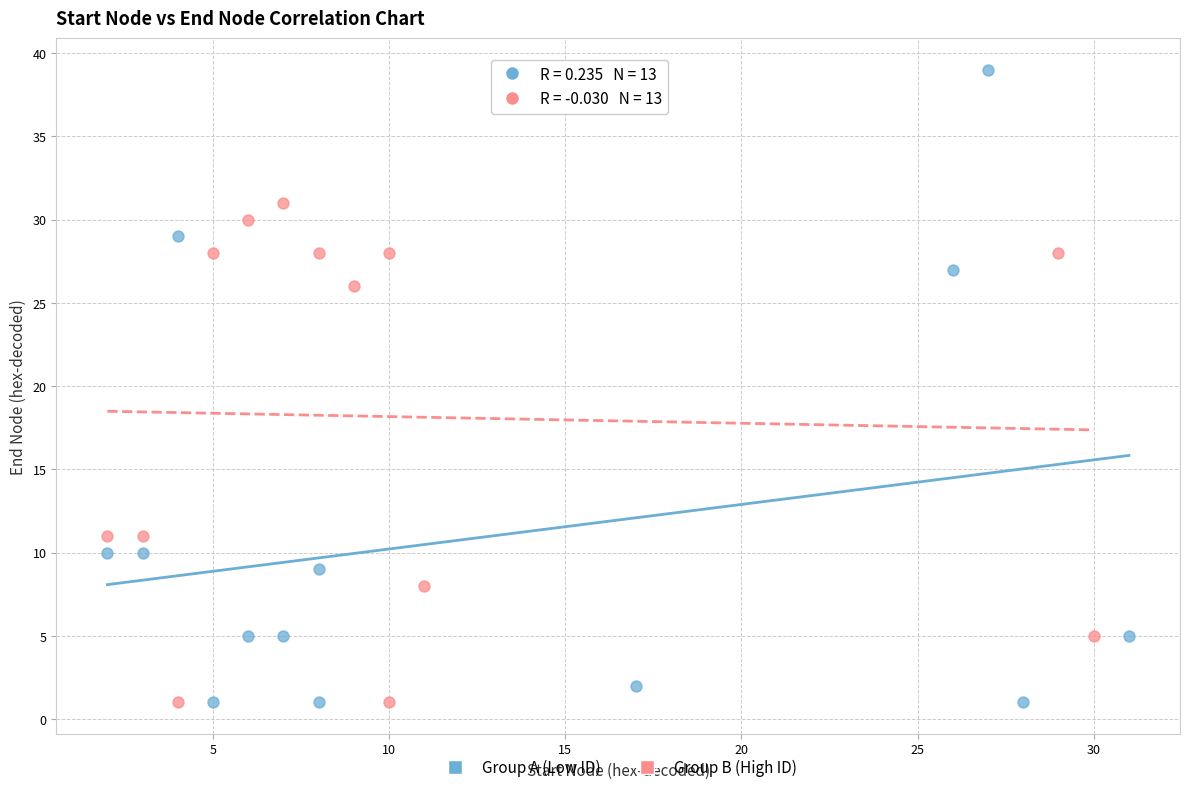

What are all the series names shown in the legend?

Group A (Low ID), Group B (High ID)